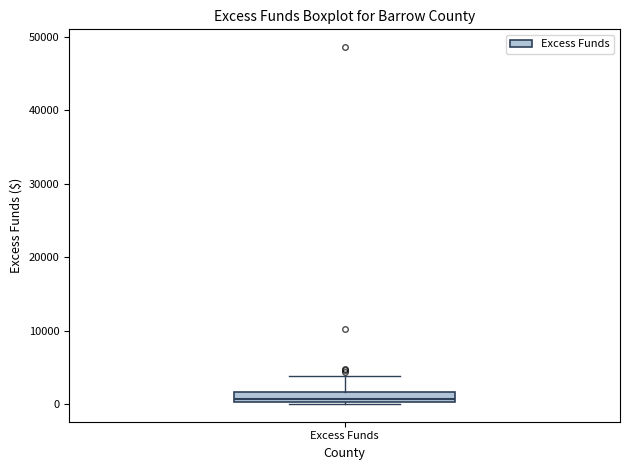

Where is the lower edge of the box for Excess Funds on the y-axis? The values are not printed on the chart, so give them approximately, as read against the axis.

0